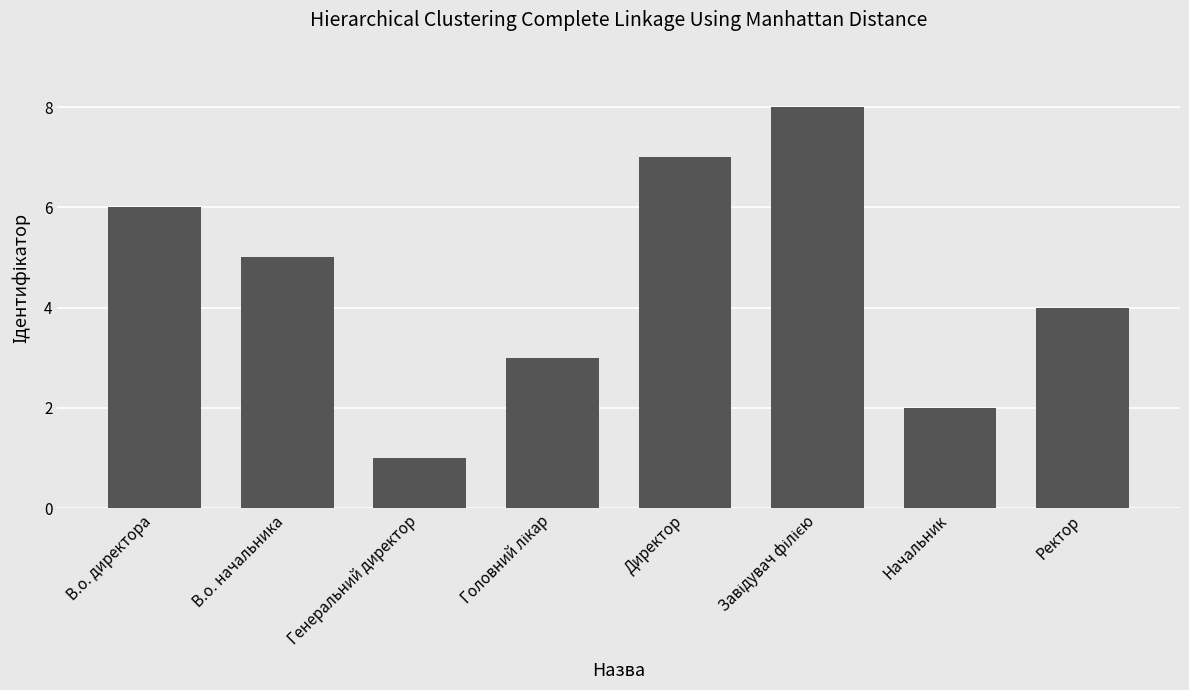

What is the change in value from В.о. директора to Начальник?

-4